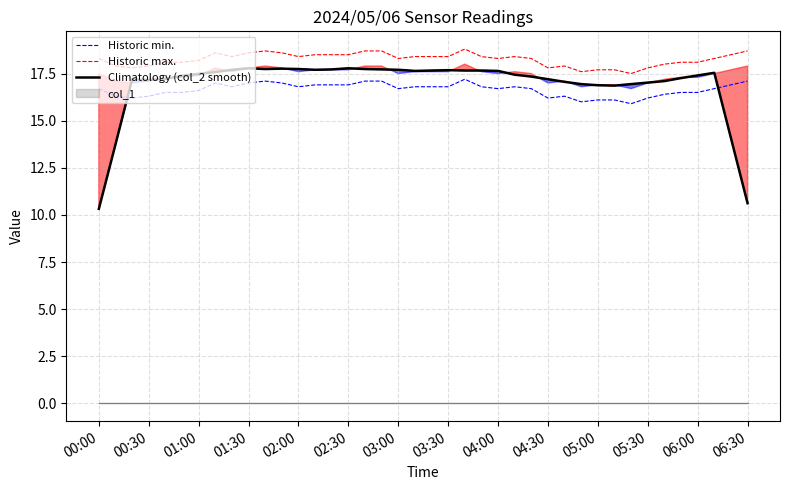

Which series has the largest total across all categories?

Historic max.